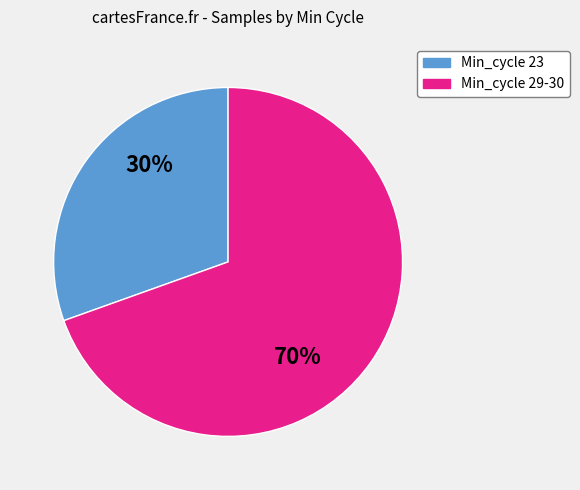

What is the smallest slice in the pie chart?

Min_cycle 23